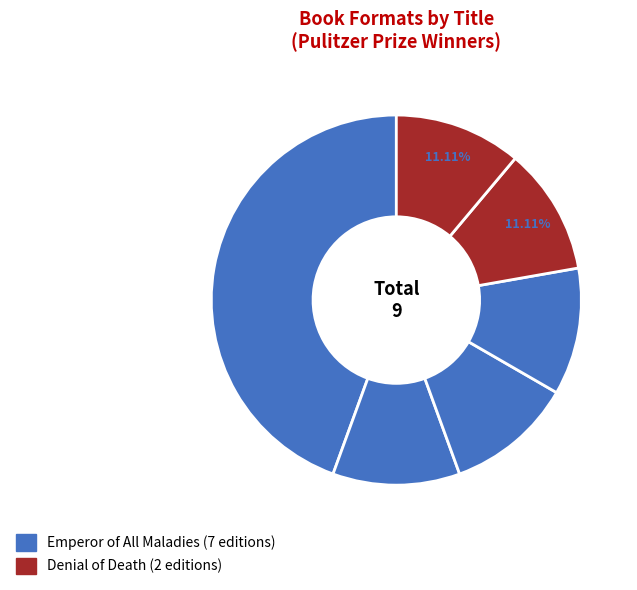

Does any single category account for the majority?

No